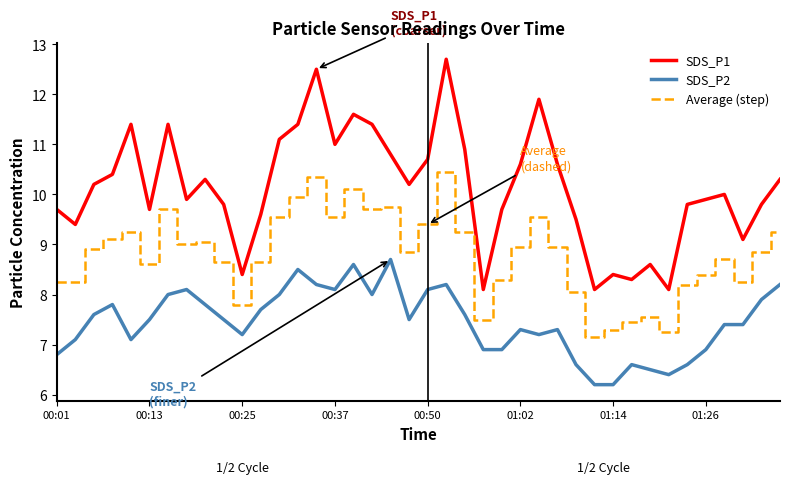

Rank the series by their average value, from highest to lowest.

SDS_P1, Average (step), SDS_P2